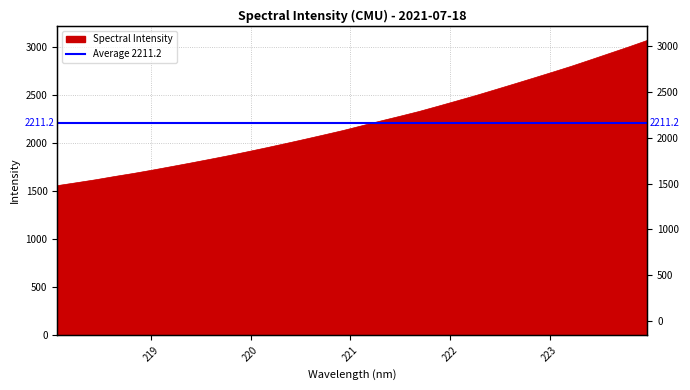

What is the difference between the maximum and minimum values?

1511.9